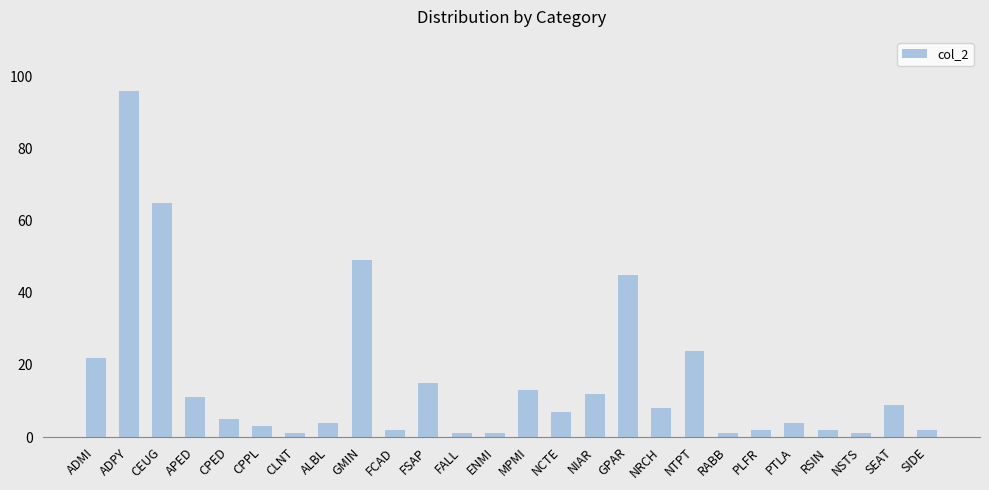

What is the label of the 8th bar from the right?

NTPT